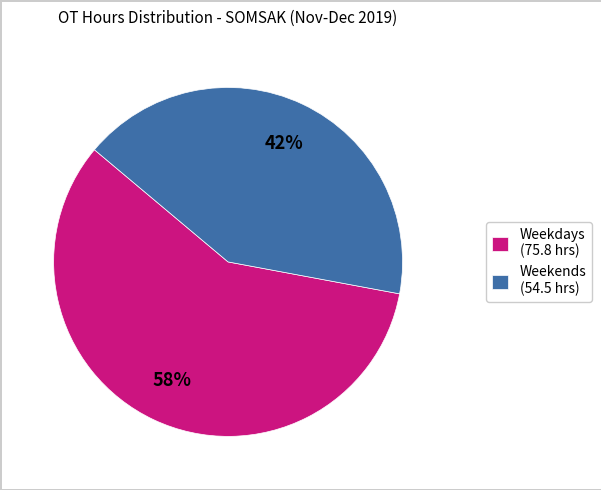

To the nearest percent, what portion does Weekdays (75.8 hrs) represent?

58%